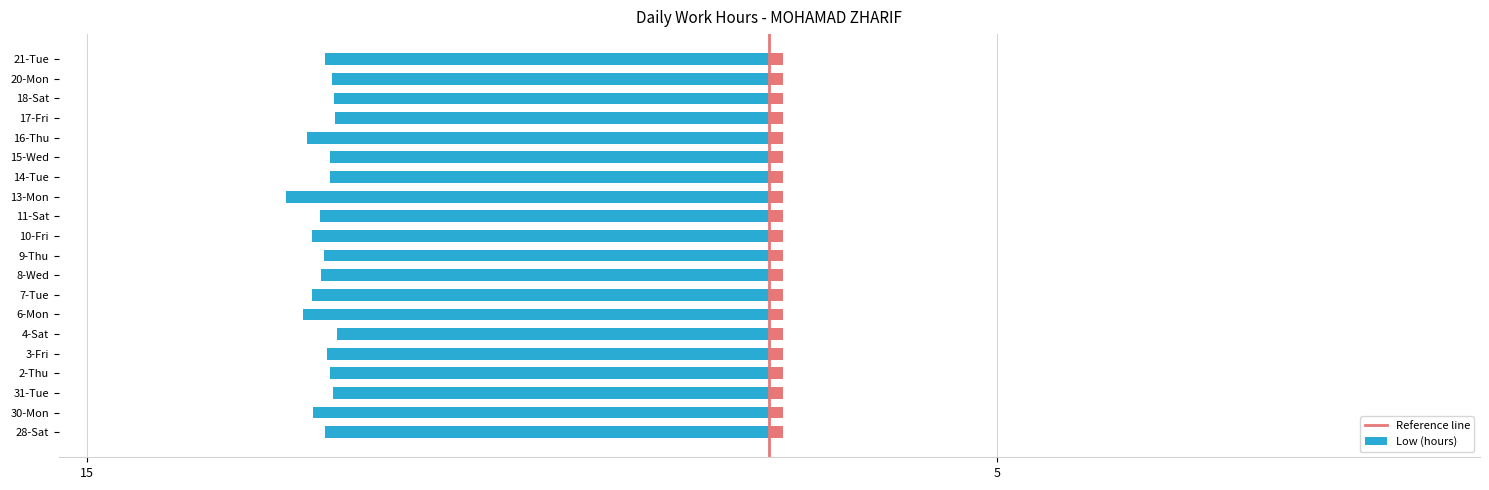

What is the change in value from 9-Thu to 11-Sat?

-0.1